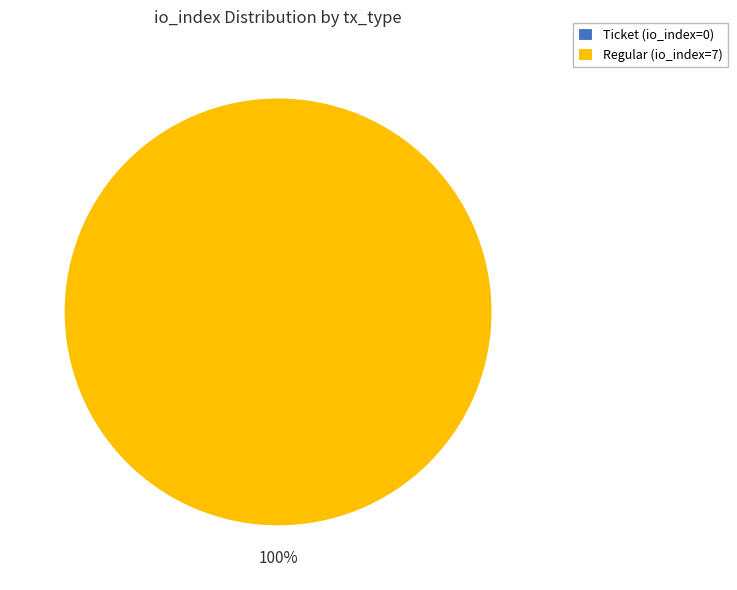

To the nearest percent, what percentage of the pie is tx_type: Regular (io_index=7)?

100%